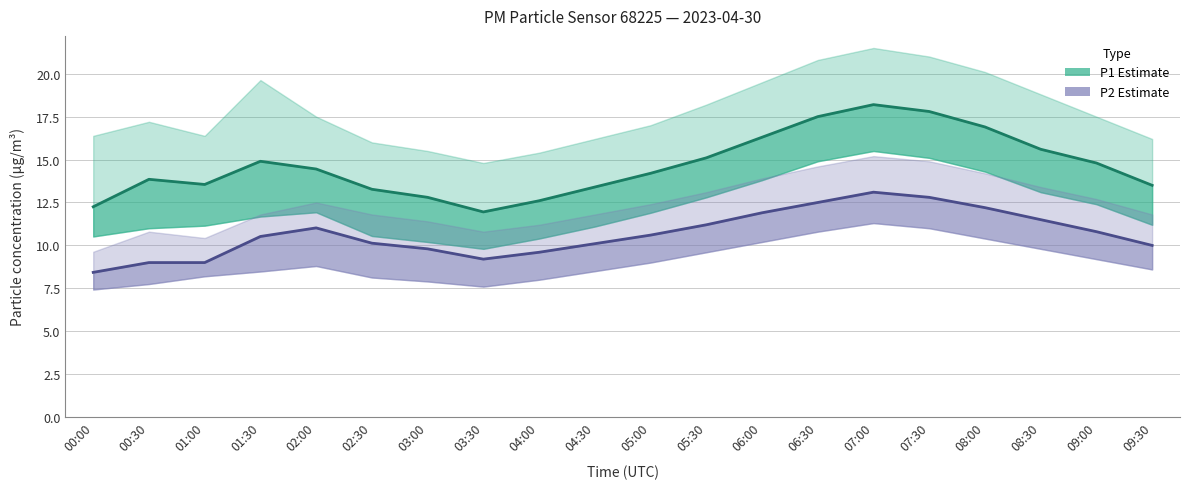

True or false: P1 (PM10 estimate) has a value of 12.8 at 03:00.

True